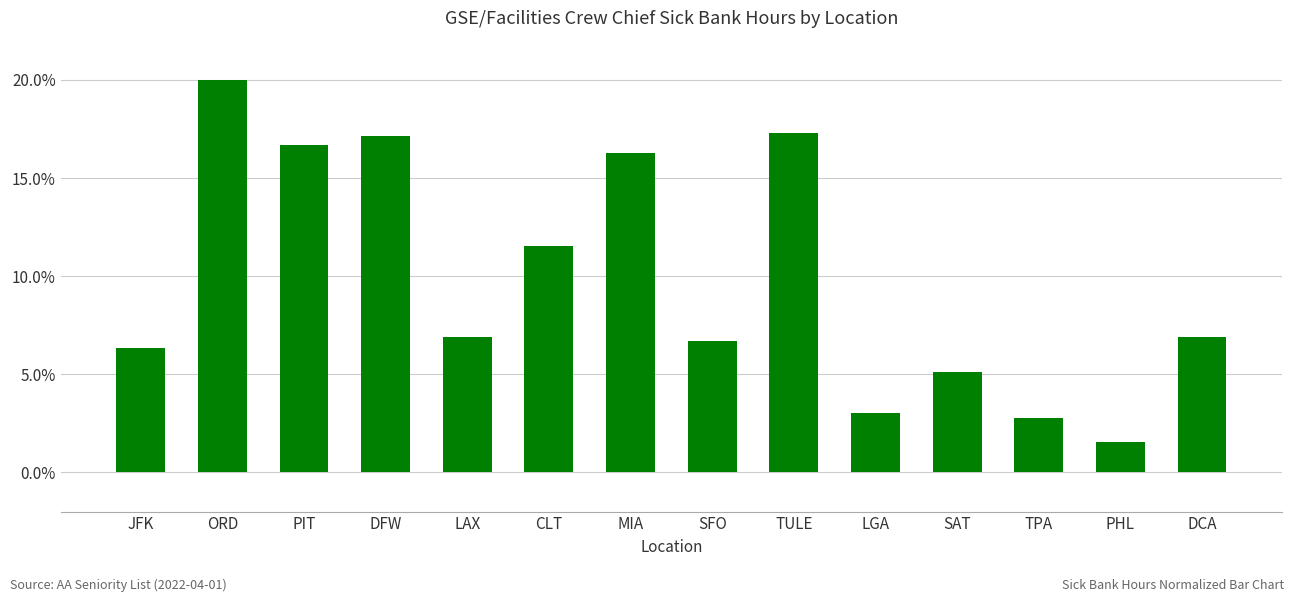

What is the maximum value shown in the chart?

20.0